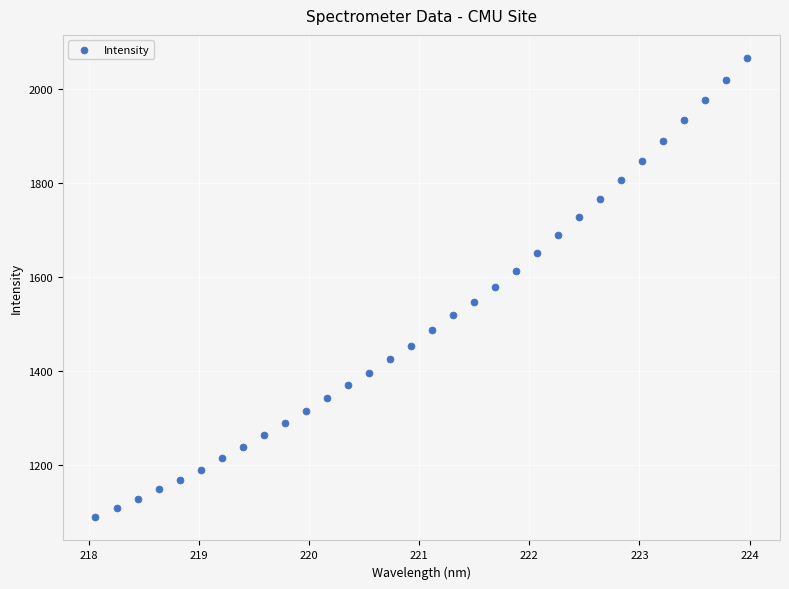

What is the range of X values (max minus min)?

5.9